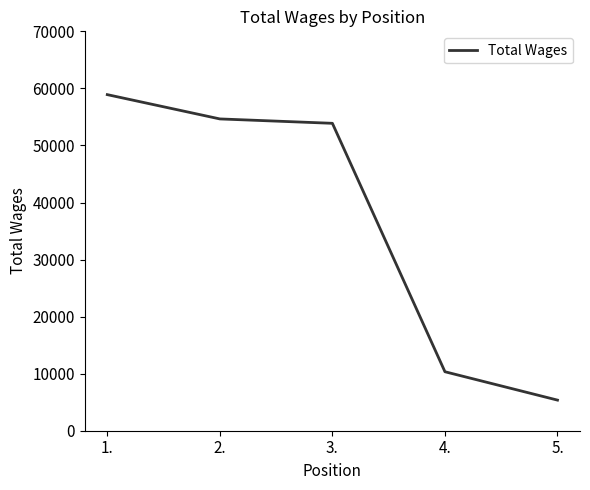

List the labels in order of value, smallest first.

5., 4., 3., 2., 1.